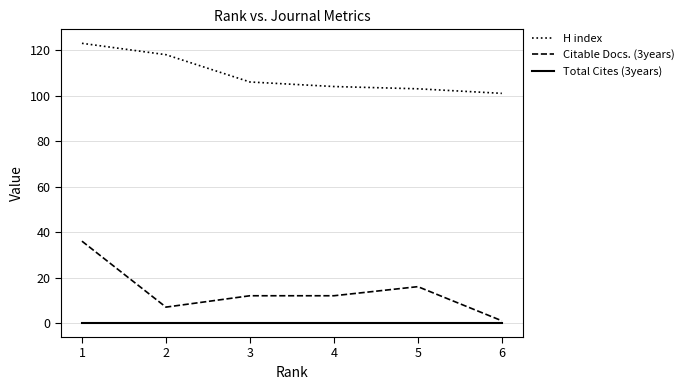

What is the difference between the highest and lowest values at 4?

104